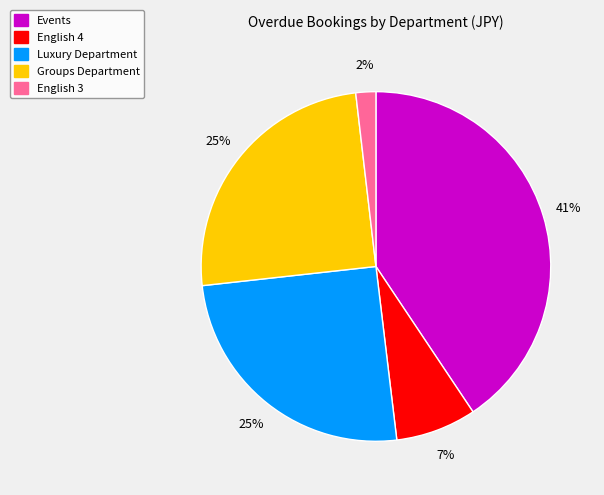

Is Groups Department the majority of the pie?

No